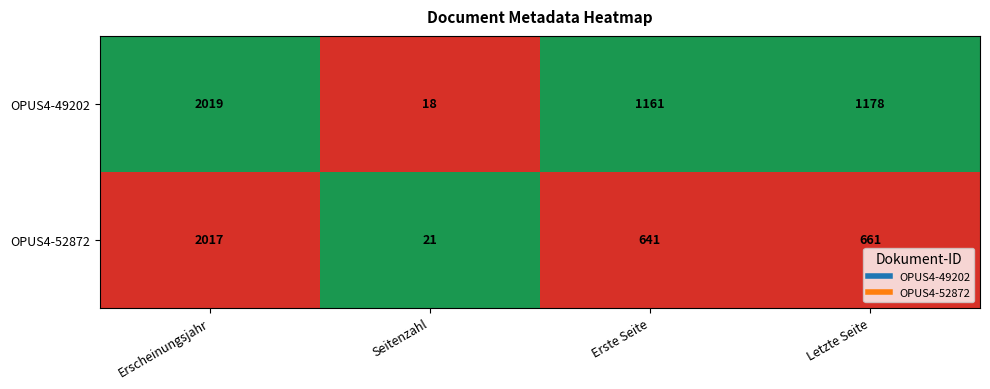

The OPUS4-49202 series shows 1322 at Erscheinungsjahr. True or false?

False